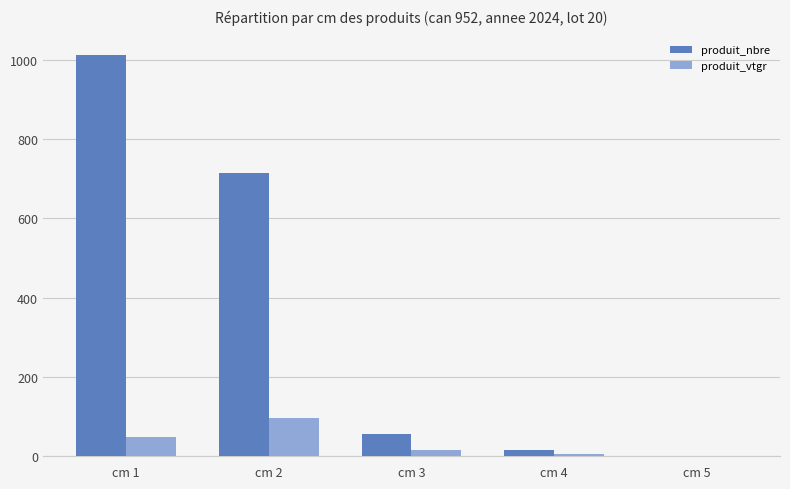

Reading right to left, what are all the values shown in this chart?

produit_nbre: 1.0	15.0	56.0	714.0	1011.0
produit_vtgr: 0.8	6.9	16.6	96.3	47.8